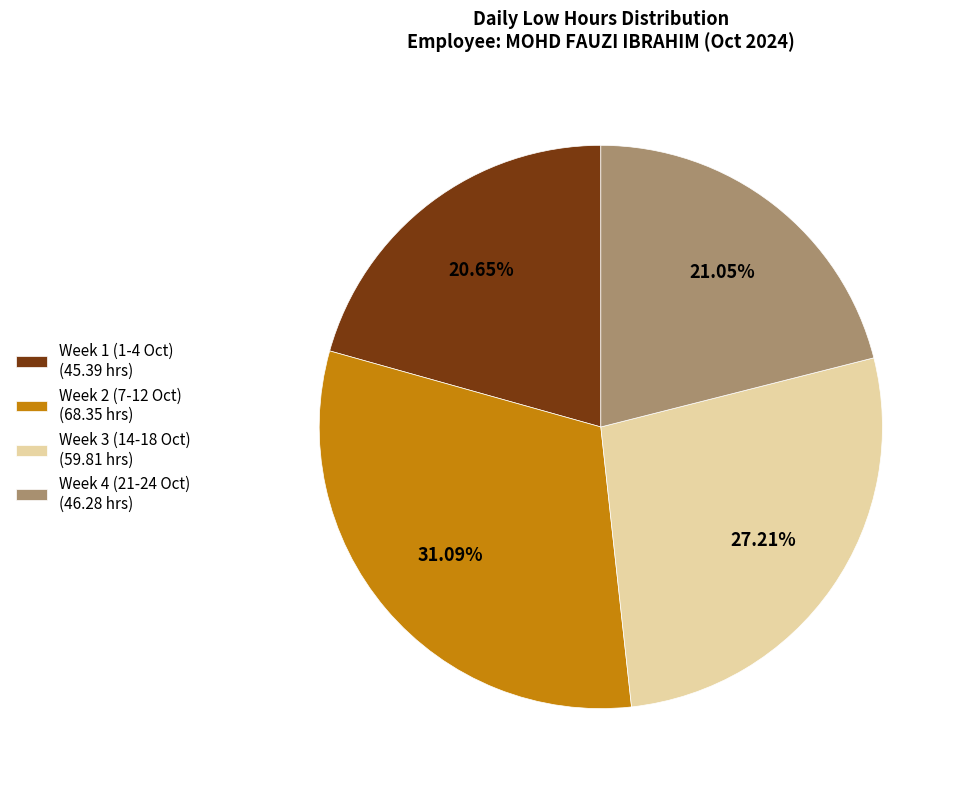

Does Week 1 (1-4 Oct) (45.39 hrs) account for over 50% of the chart?

No